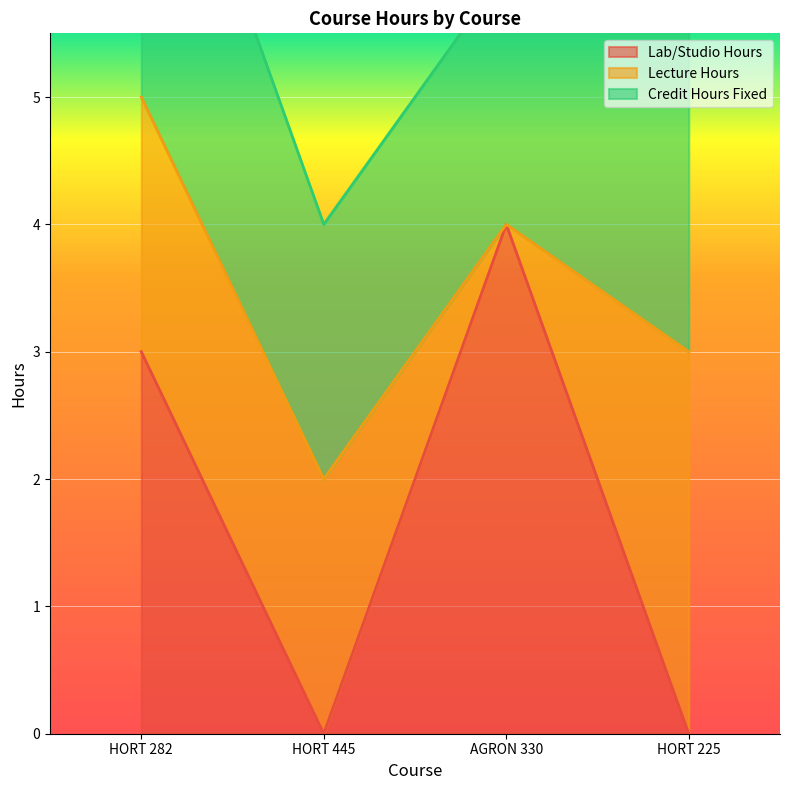

Reading right to left, list all the values displayed in this chart.

Lab/Studio Hours: HORT 225=0	AGRON 330=4	HORT 445=0	HORT 282=3
Lecture Hours: HORT 225=3	AGRON 330=0	HORT 445=2	HORT 282=2
Credit Hours Fixed: HORT 225=3	AGRON 330=2	HORT 445=2	HORT 282=3